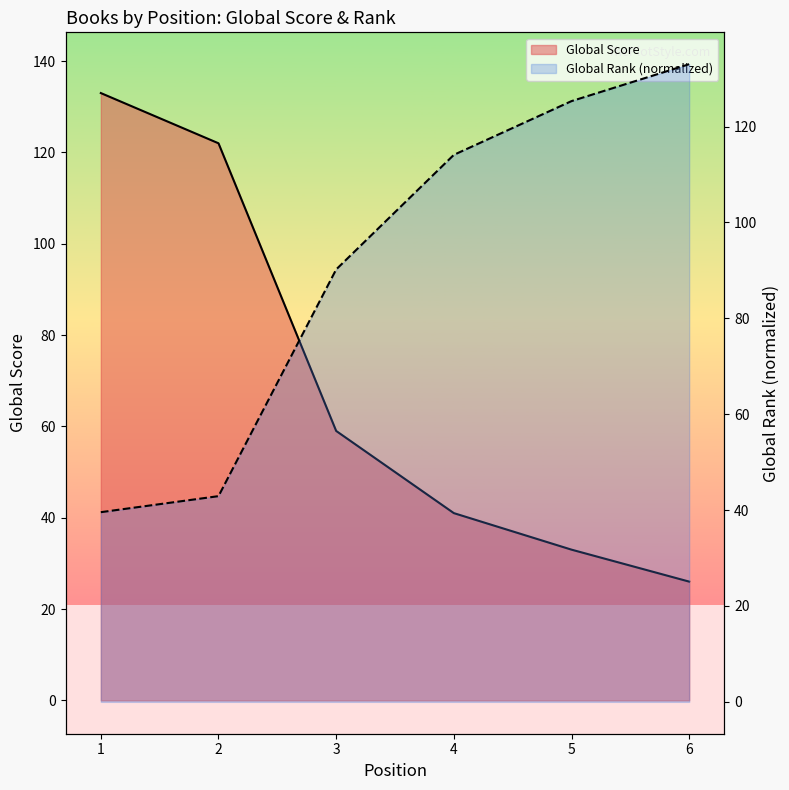

Count the number of data series in this chart.

2